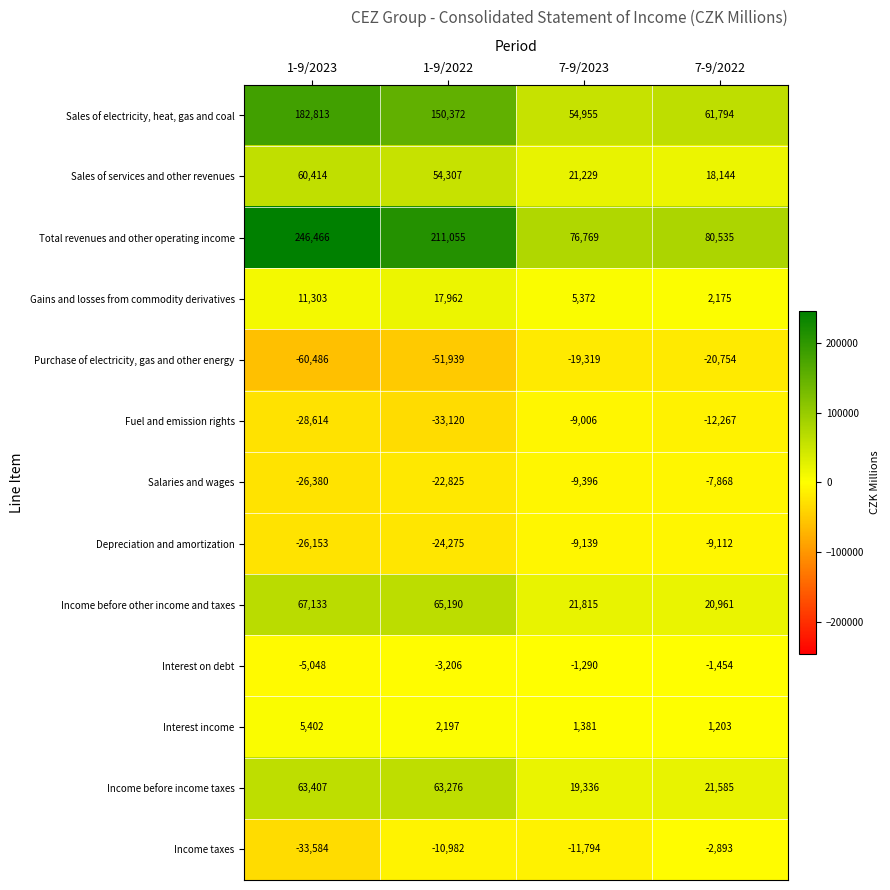

At which label does Purchase of electricity, gas and other energy first exceed -20754?

7-9/2023